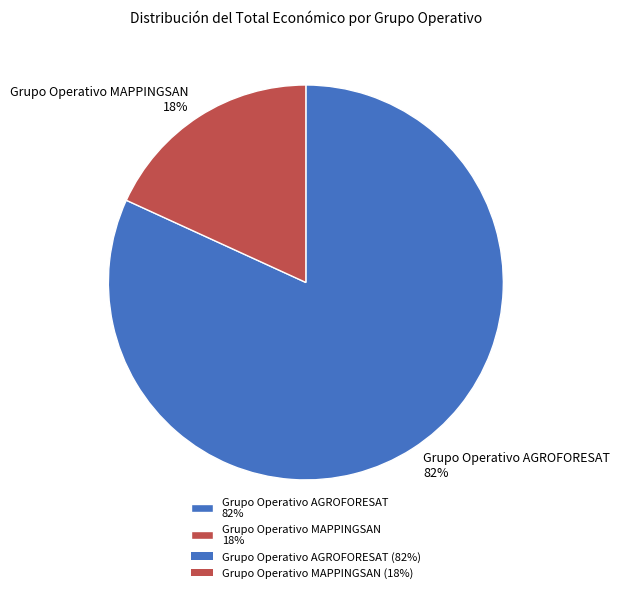

To the nearest percent, what is the combined percentage of Grupo Operativo AGROFORESAT and Grupo Operativo MAPPINGSAN?

100%